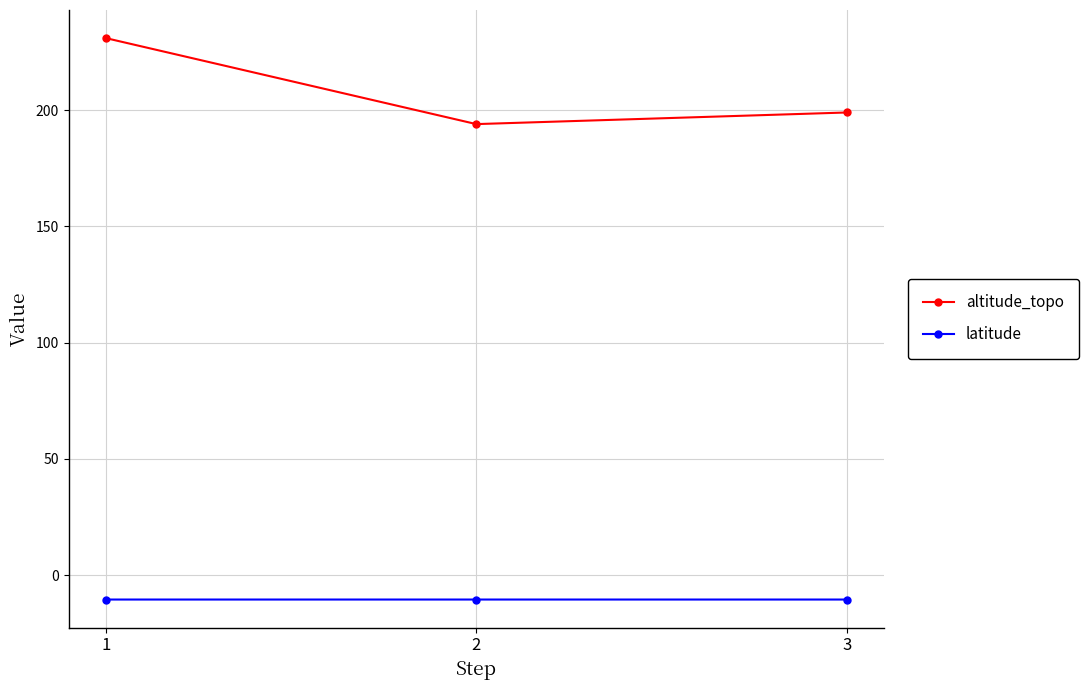

Rank the categories by altitude_topo value from highest to lowest.

1, 3, 2